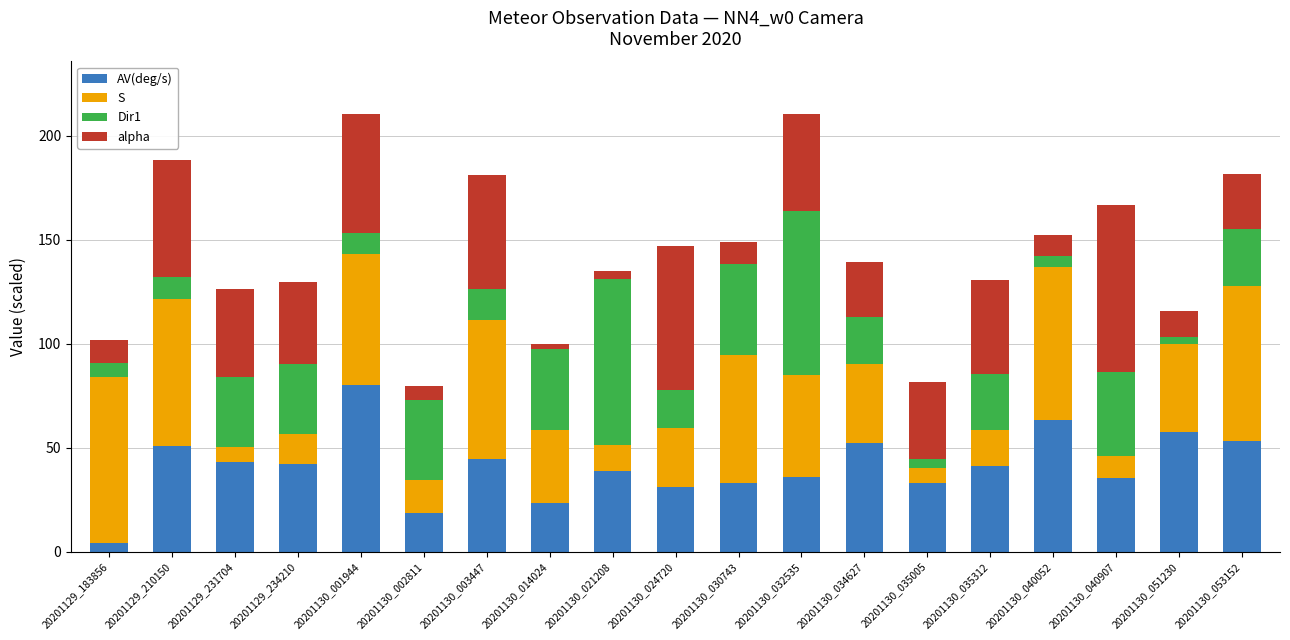

What is the total value across all series at 20201130_003447?

181.0